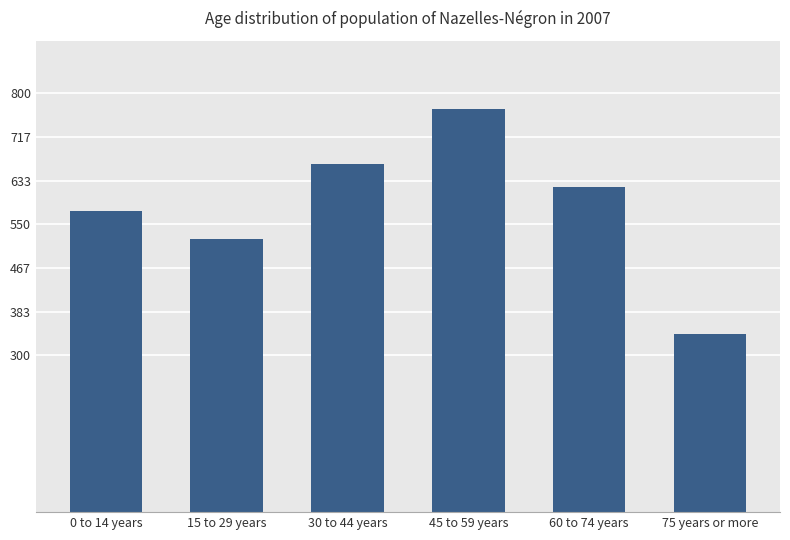

What is the ratio of the value at 15 to 29 years to the value at 0 to 14 years?

0.9